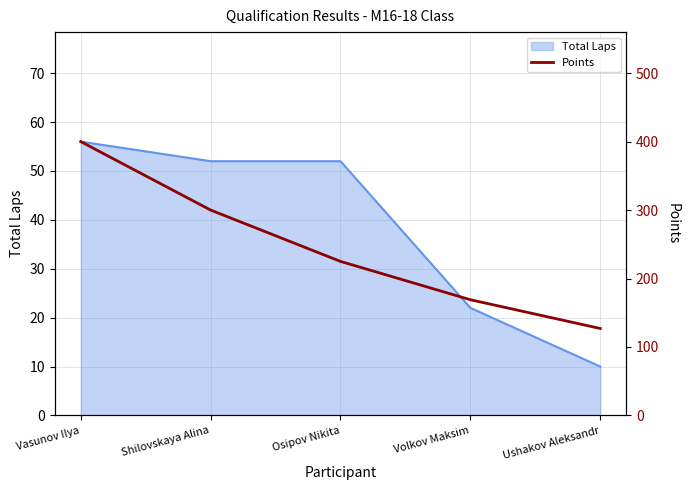

At which label is Total Laps closest to 33?

Volkov Maksim